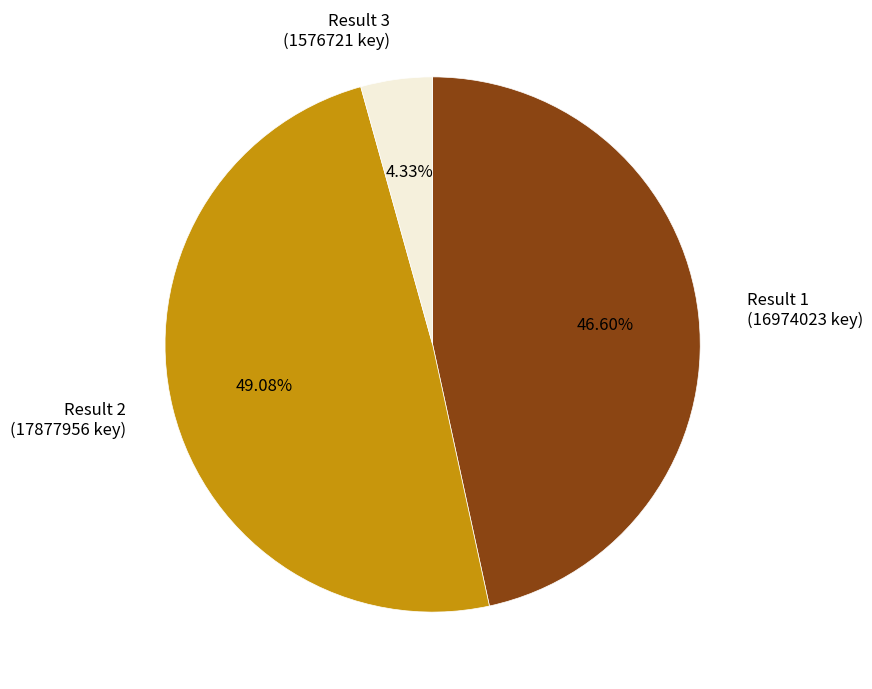

Rank the categories by value from highest to lowest.

Result 2 (17877956 key), Result 1 (16974023 key), Result 3 (1576721 key)